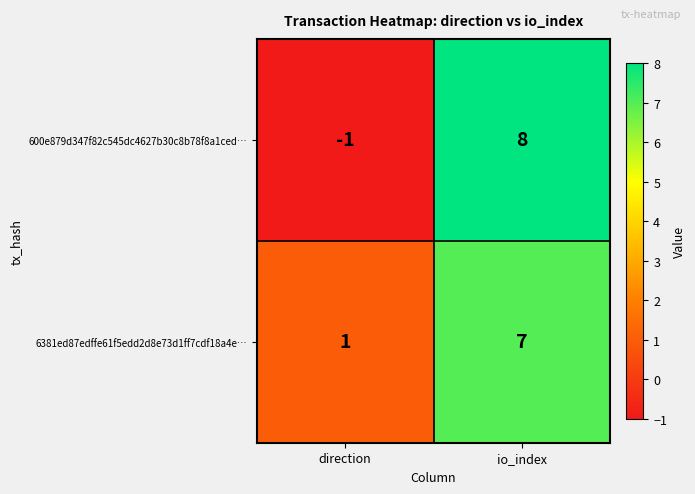

What is the total value across all series at io_index?

15